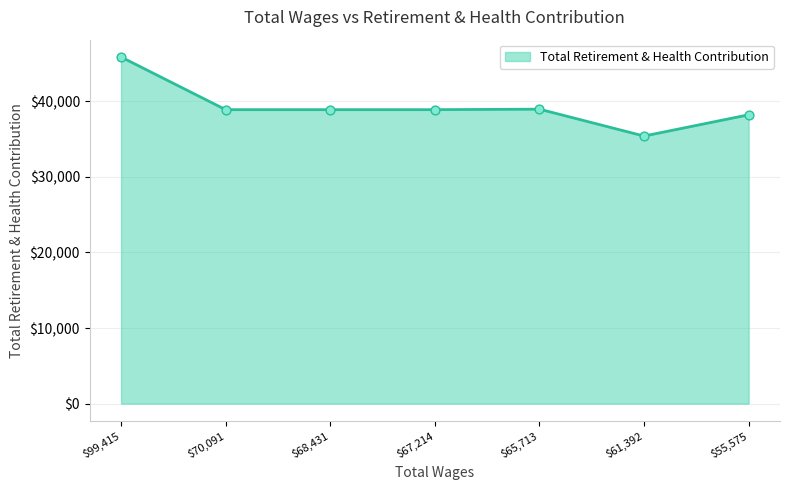

What is the sum of all values?

275071